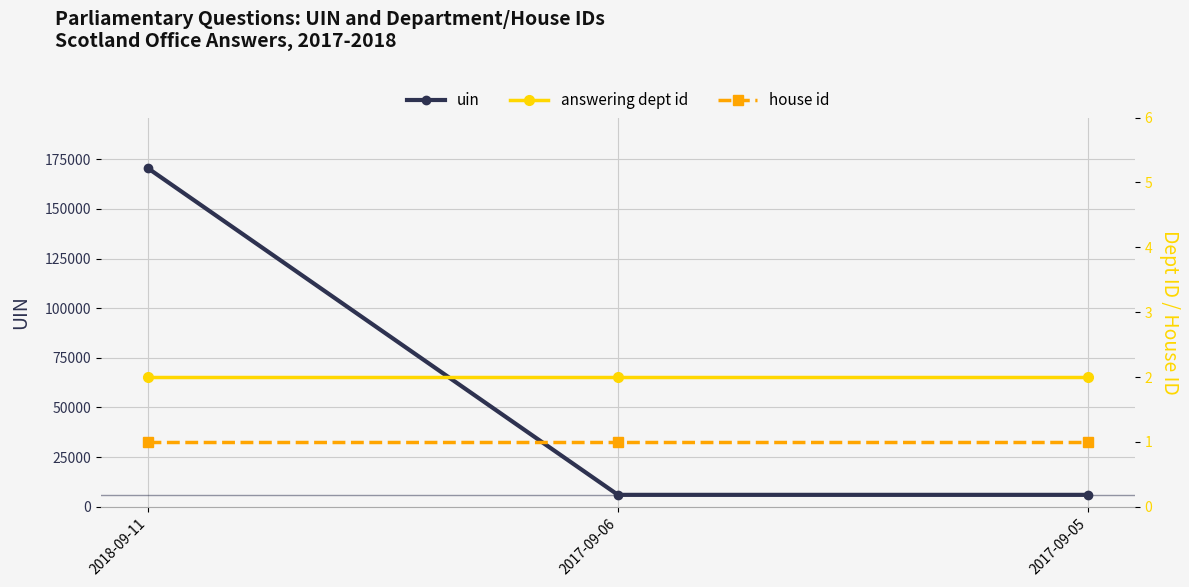

True or false: answering dept id has a value of 1 at 2018-09-11.

False